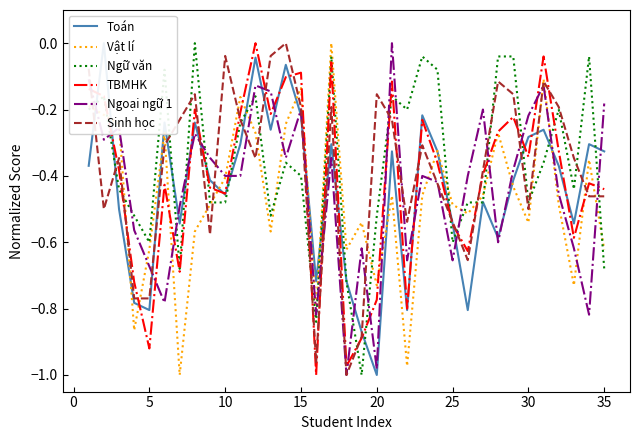

Is it true that Ngữ văn equals -0.1 at 10?

False